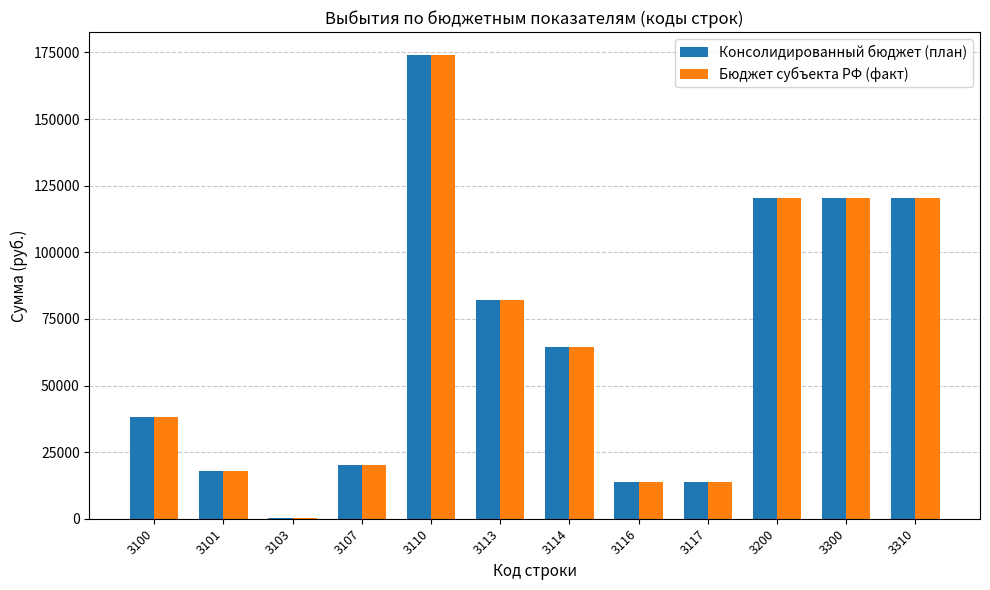

What is the total value across all series at 3113?

164000.0